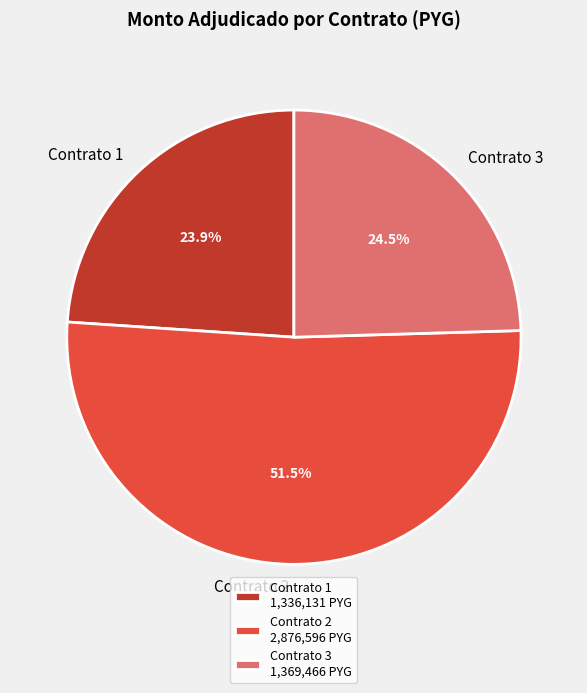

Do Contrato 1 and Contrato 2 together represent more than half of the pie?

Yes